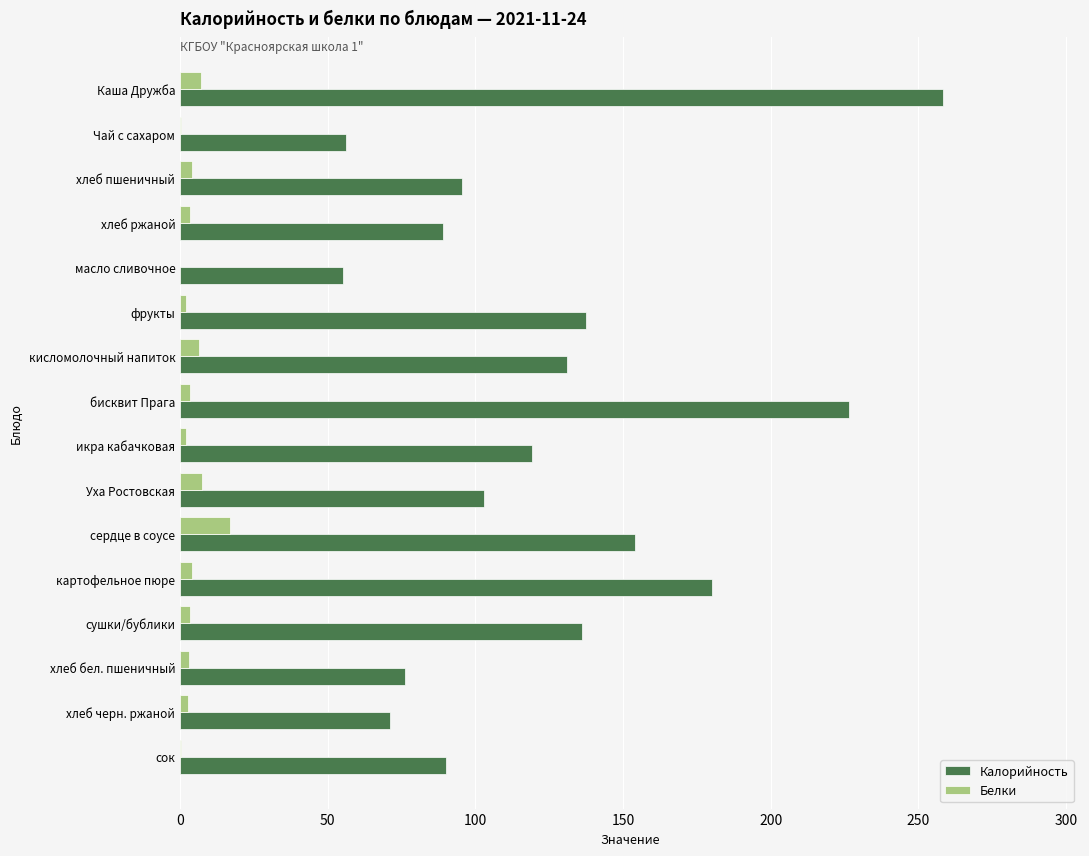

What is the maximum value shown in the chart?

258.2